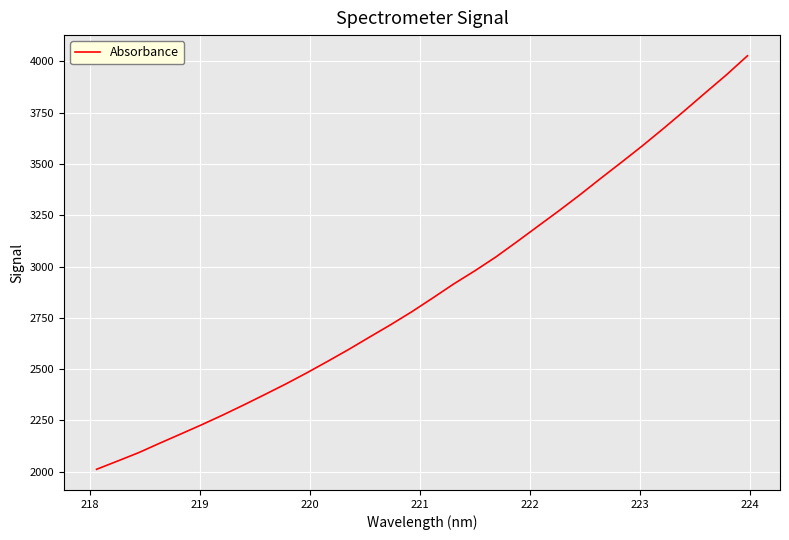

What is the difference between the maximum and minimum values?

2015.7